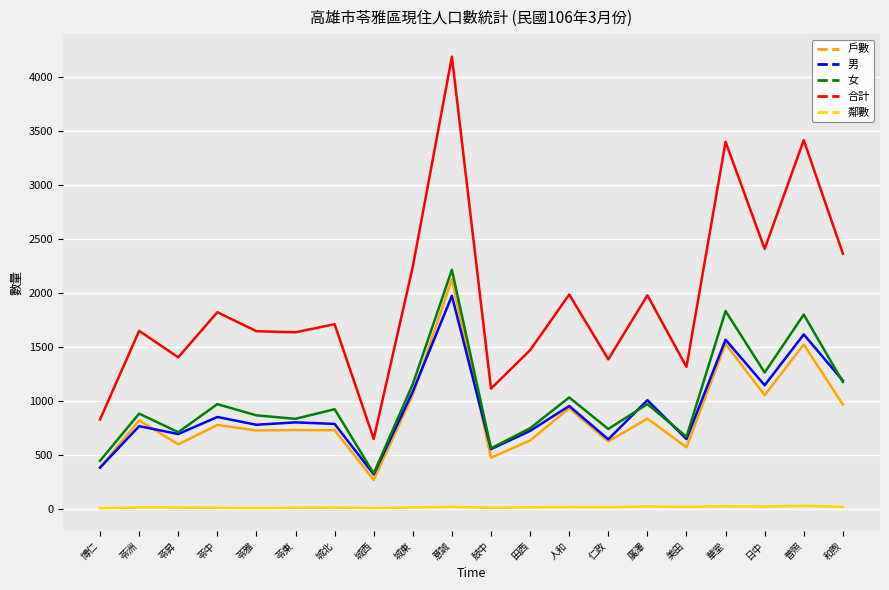

What is the smallest value displayed?

6